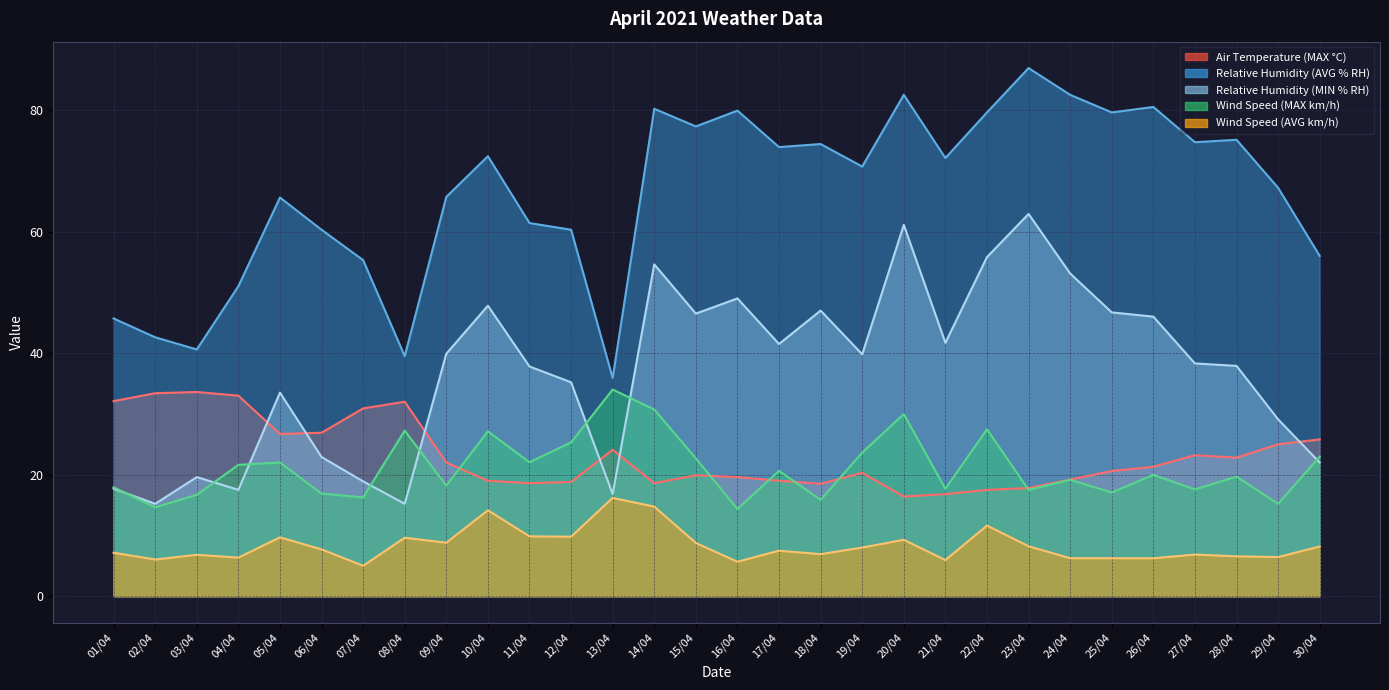

At which label does Wind Speed (AVG km/h) first exceed 7?

01/04